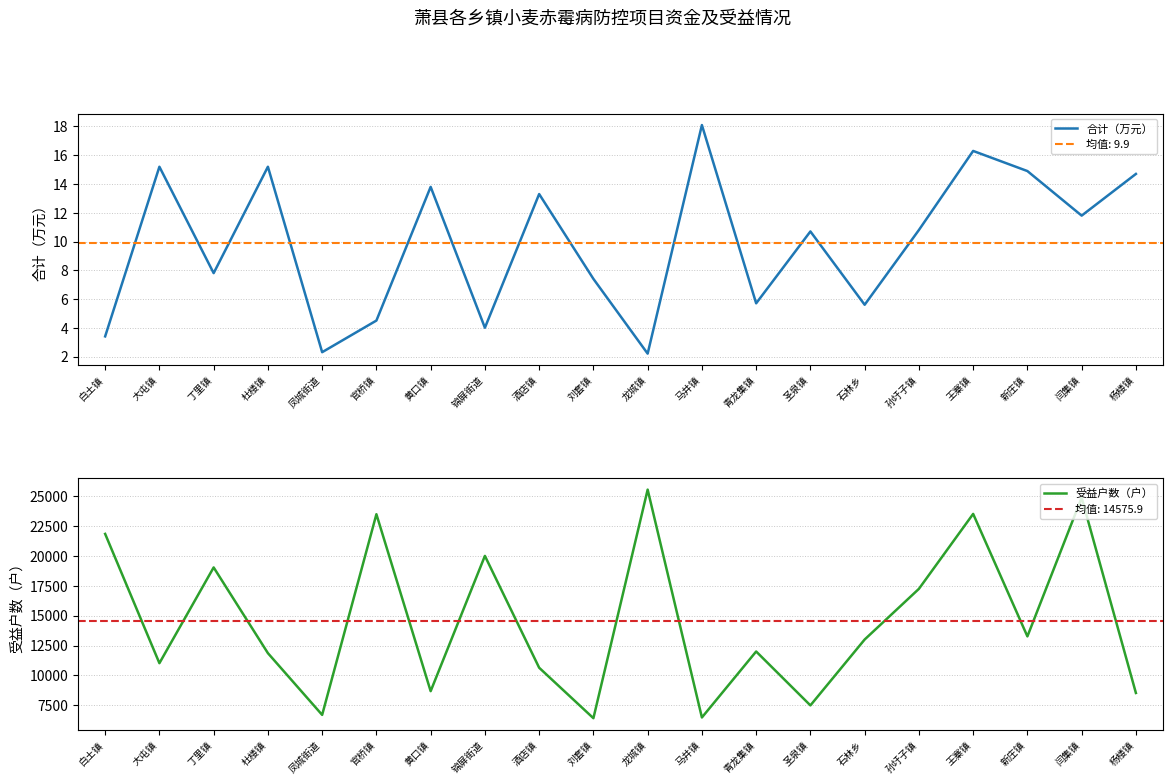

What value does the 合计（万元） series have at 圣泉镇?

10.7